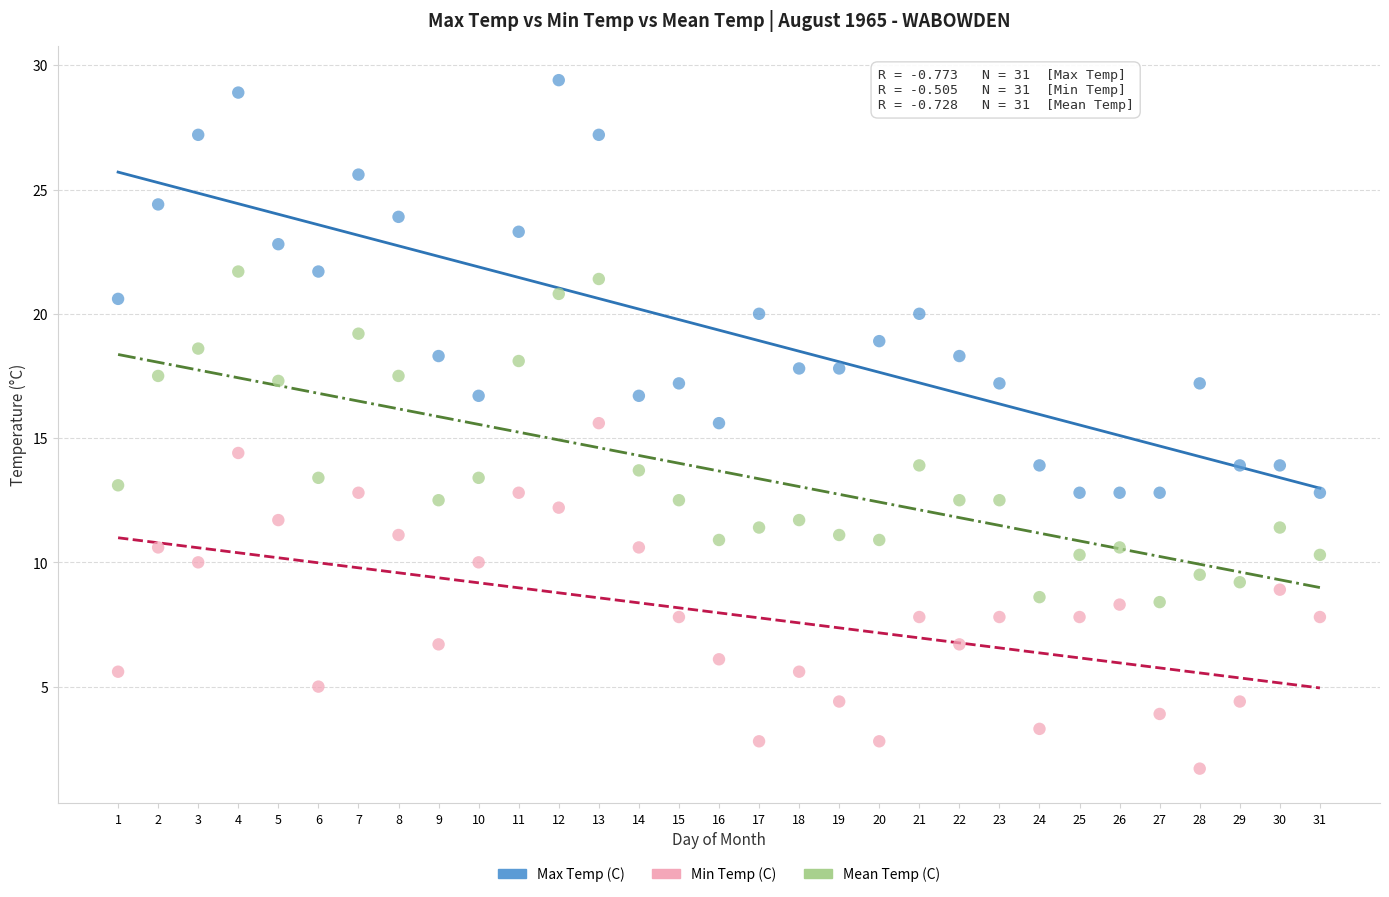

Across all data points, what is the range of X values (max minus min)?

30.0